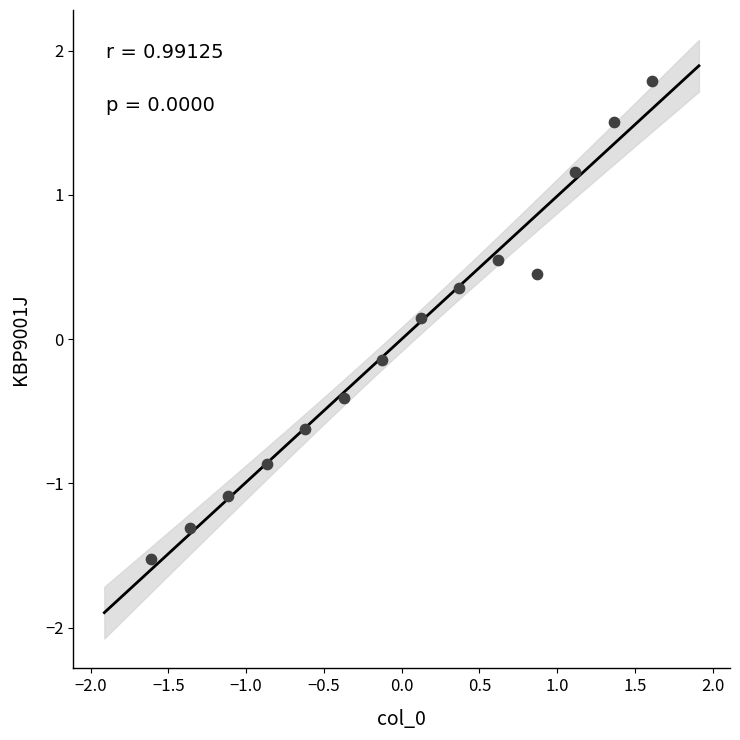

What is the range of Y values (max minus min)?

3.3